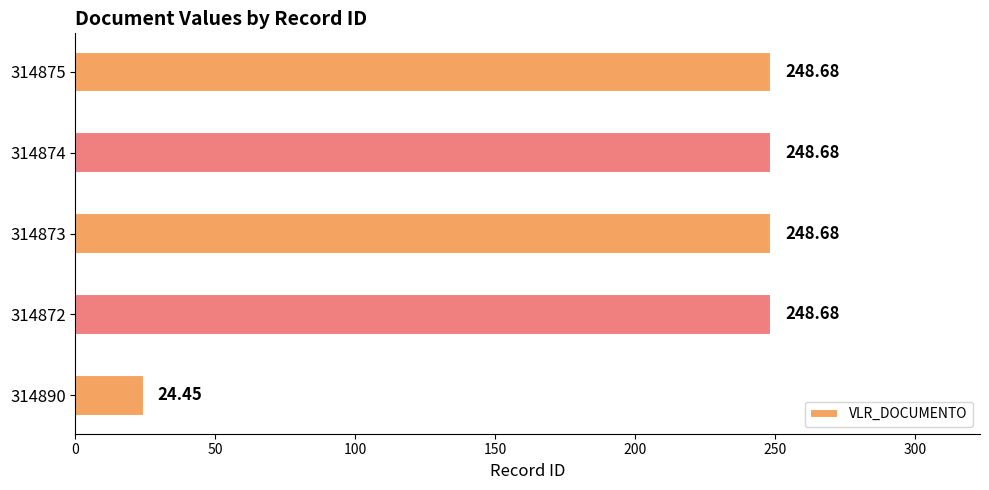

What is the sum of all values?

1019.2